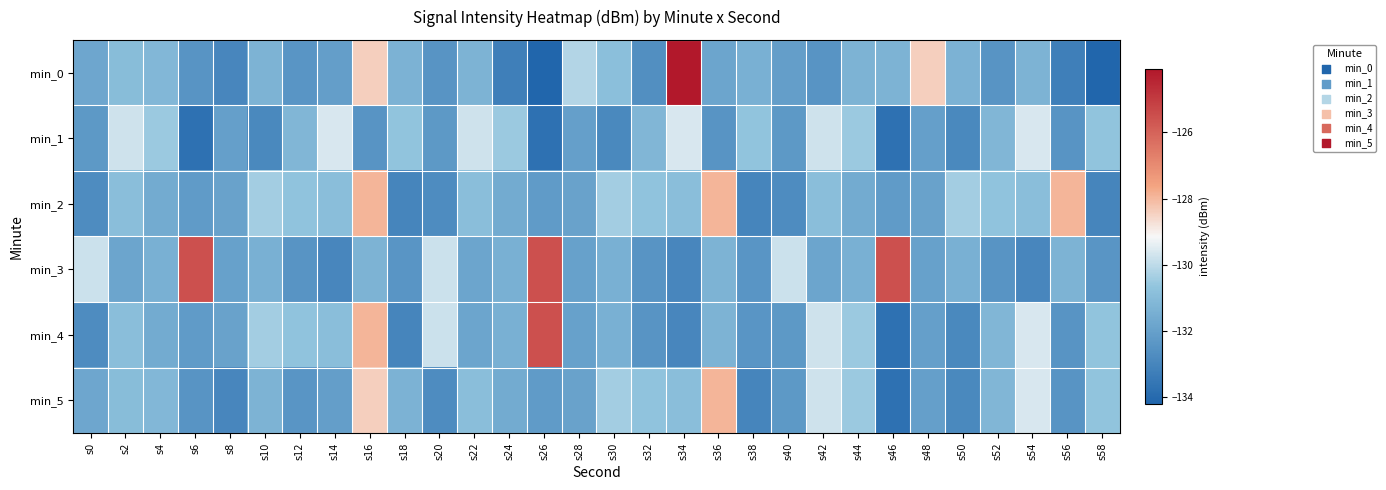

At which category is the sum across all series the highest?

s16